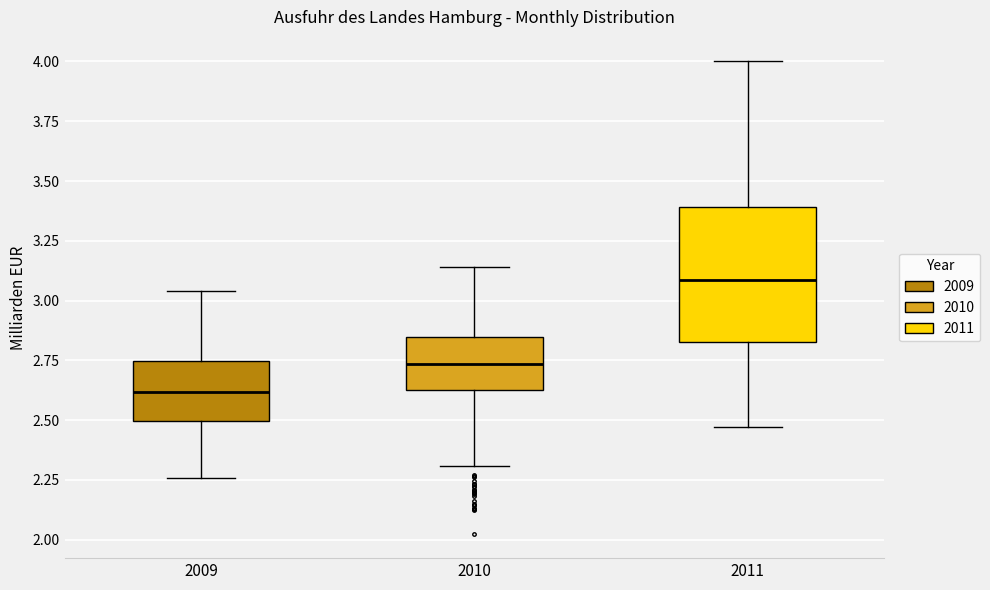

Reading left to right, read every box against the y-axis: the position of its median line, the range the box covers, and the ends of its whiskers. The values are not printed on the chart, so give them approximately, as read against the axis.

2009: median 2.60, box 2.50 to 2.75, whiskers 2.25 to 3.05
2010: median 2.75, box 2.60 to 2.85, whiskers 2.30 to 3.15
2011: median 3.10, box 2.80 to 3.40, whiskers 2.45 to 4.00